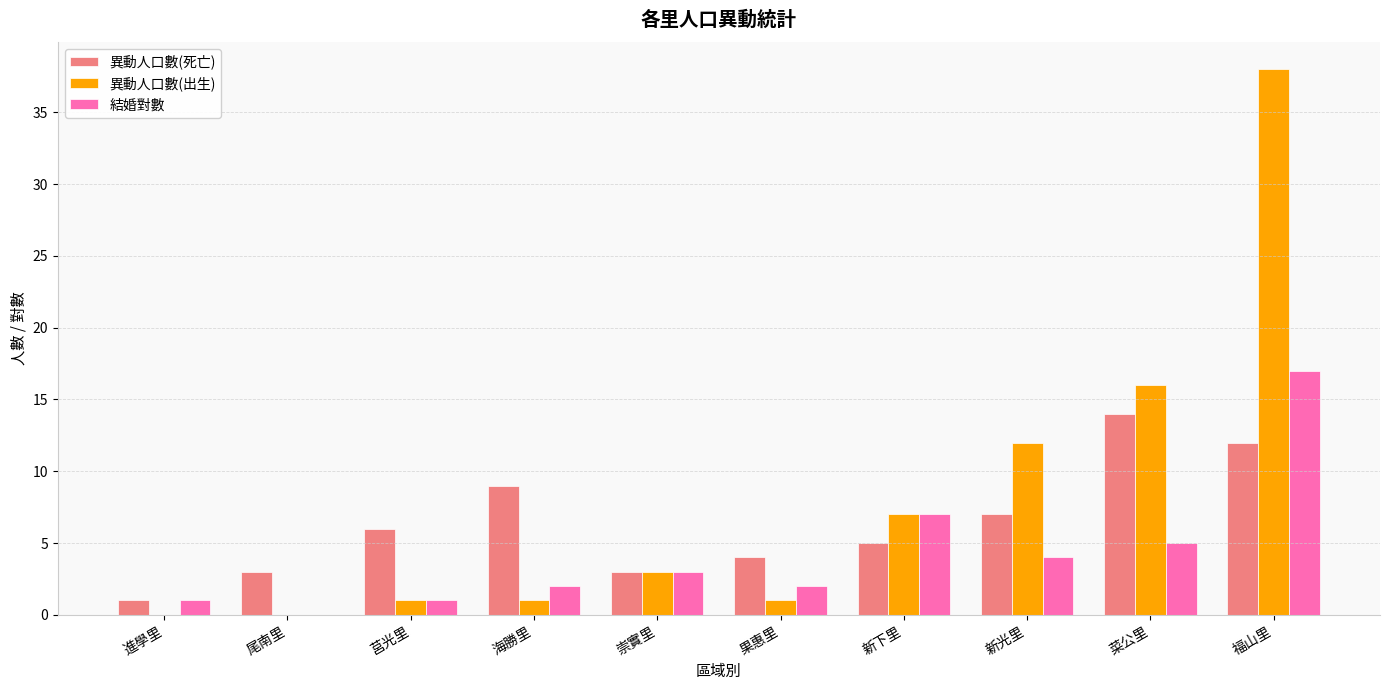

Which series has the largest range (max minus min)?

異動人口數(出生)